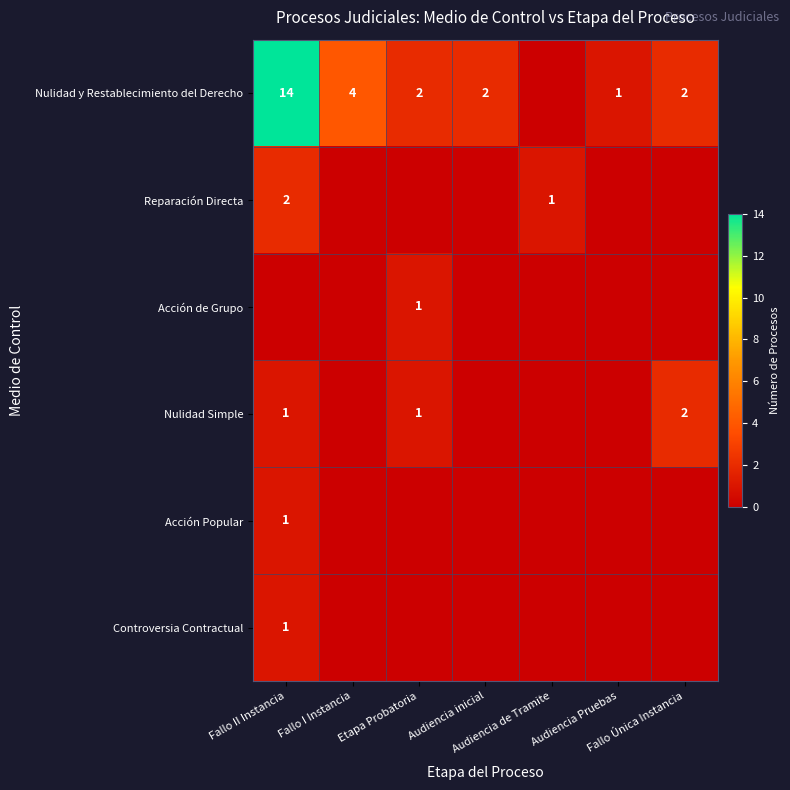

What is the spread (max minus min) of values at Fallo Única Instancia?

2